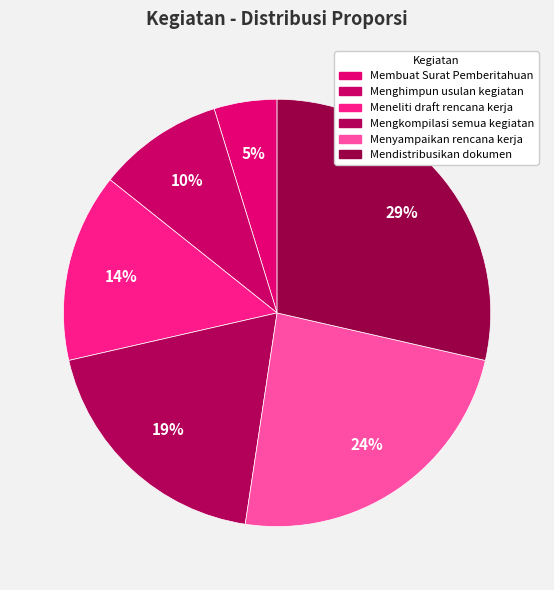

Rank the categories by value from highest to lowest.

Mendistribusikan dokumen, Menyampaikan rencana kerja, Mengkompilasi semua kegiatan, Meneliti draft rencana kerja, Menghimpun usulan kegiatan, Membuat Surat Pemberitahuan